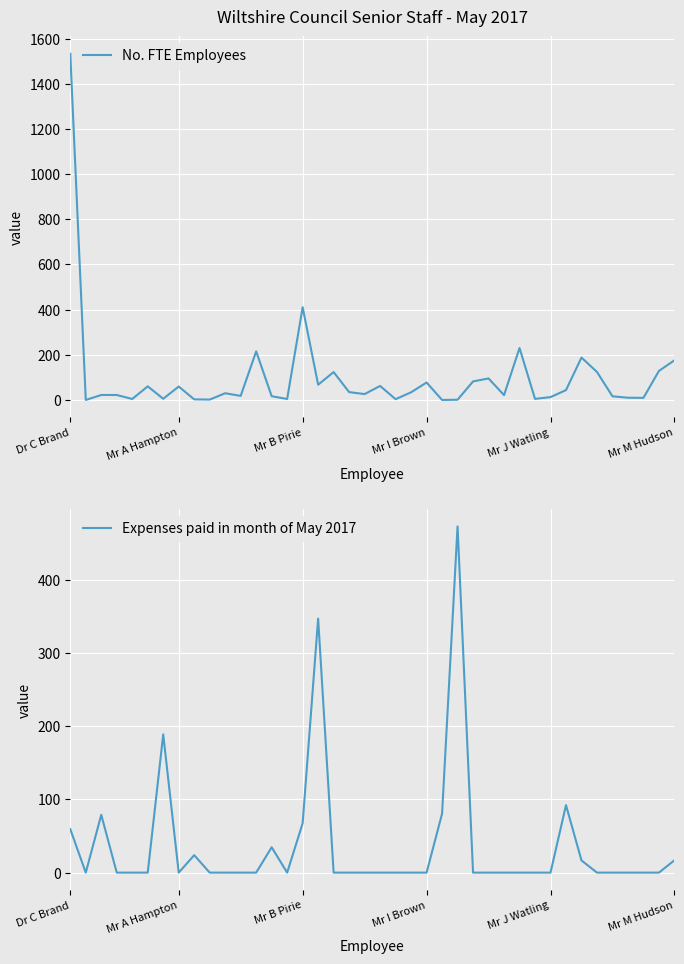

Which has a higher value, 30 or 19?

19